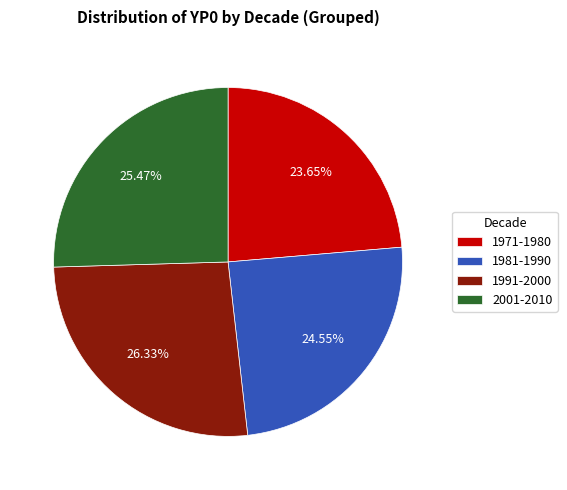

What is the ratio of the value at 1981-1990 to the value at 1991-2000?

0.9